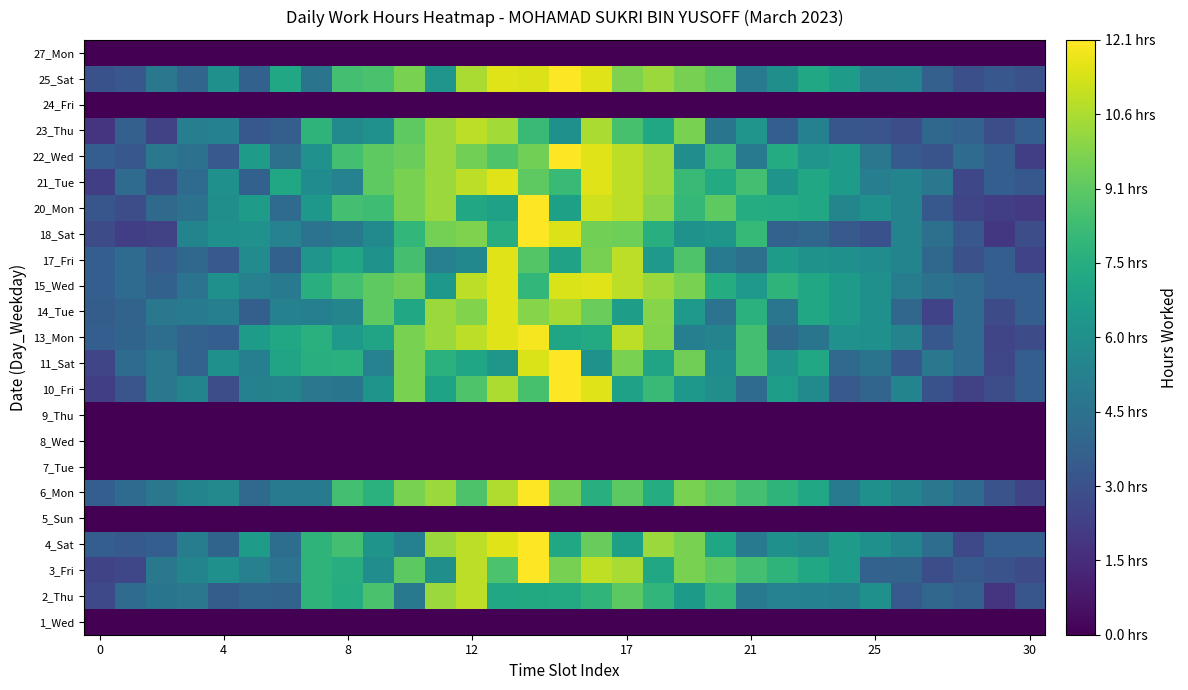

At how many categories does at least one series exceed 10?

8